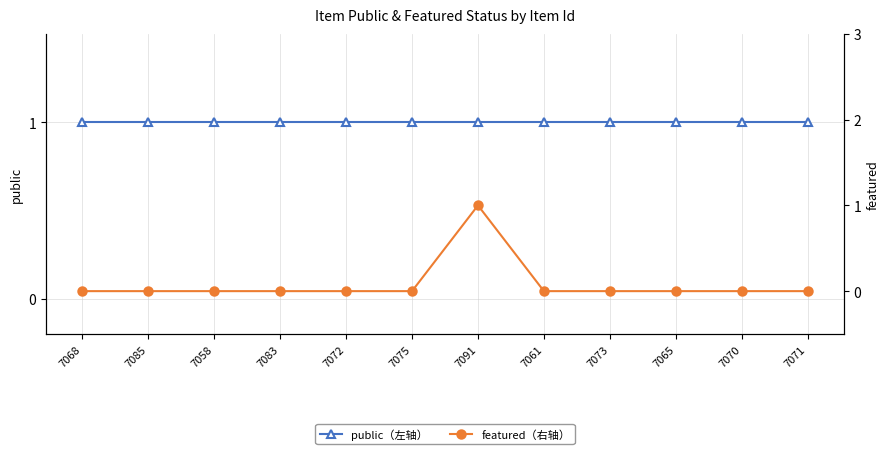

What is the label of the 4th point from the right?

7073